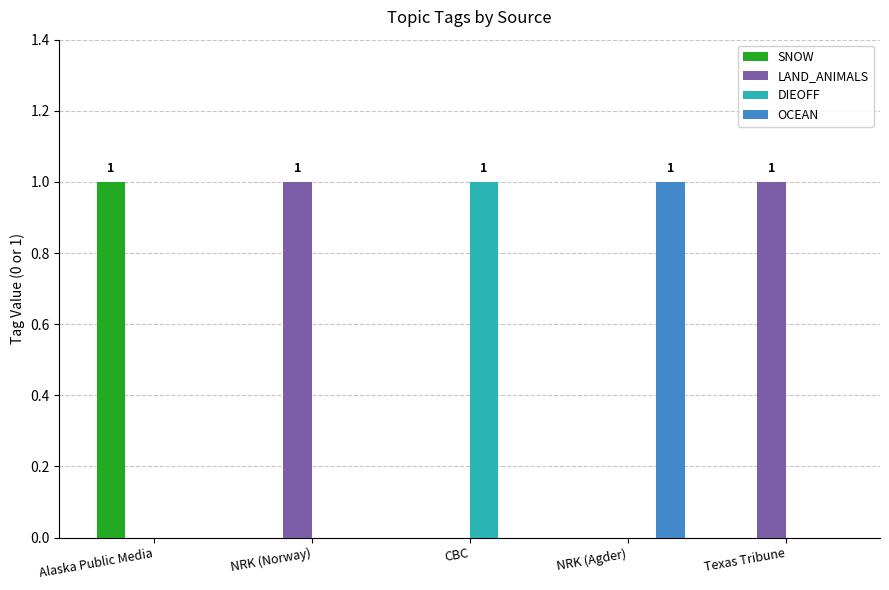

Is the value of OCEAN at Texas Tribune greater than the value of SNOW at Alaska Public Media?

No